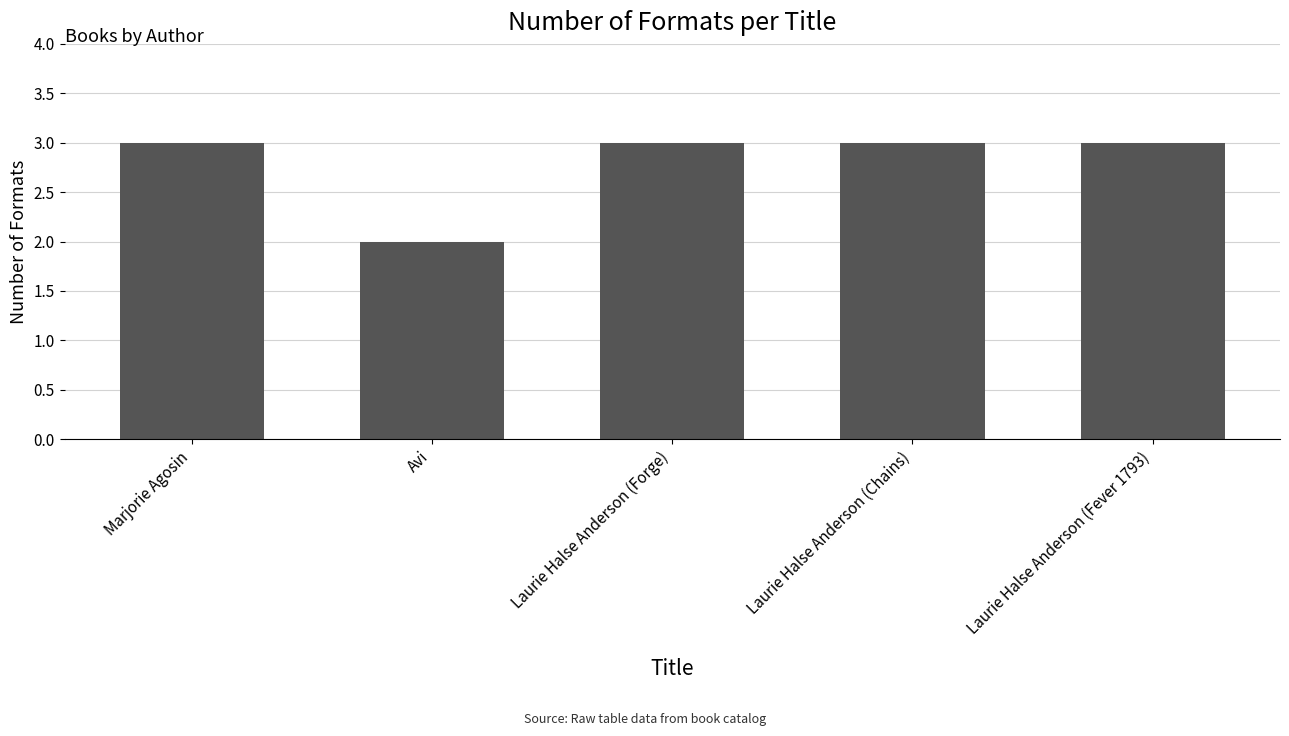

Reading left to right, transcribe all the data shown in this chart.

3	2	3	3	3